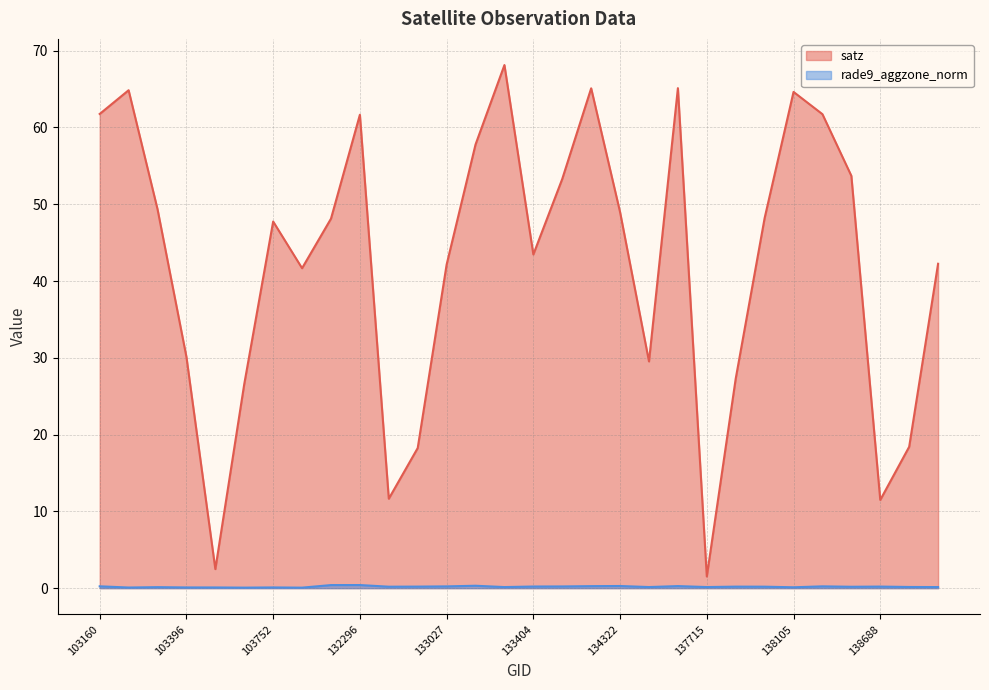

Count the number of data series in this chart.

2